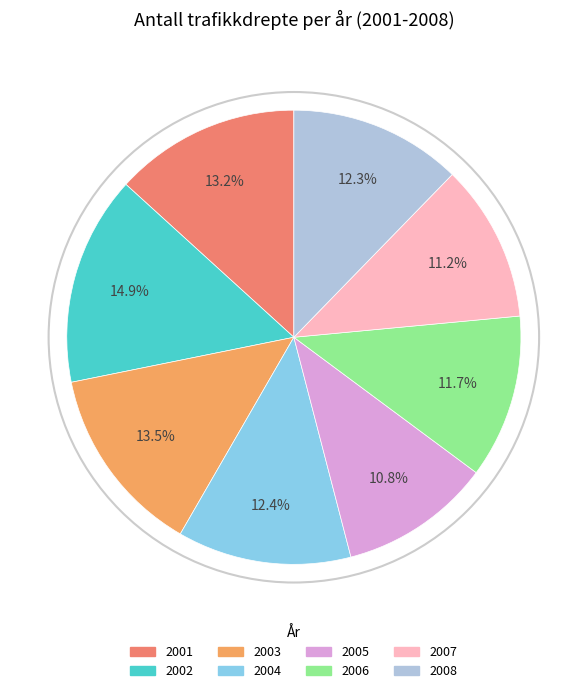

Approximately how many times larger is the value at 2005 compared to 2002?

0.7